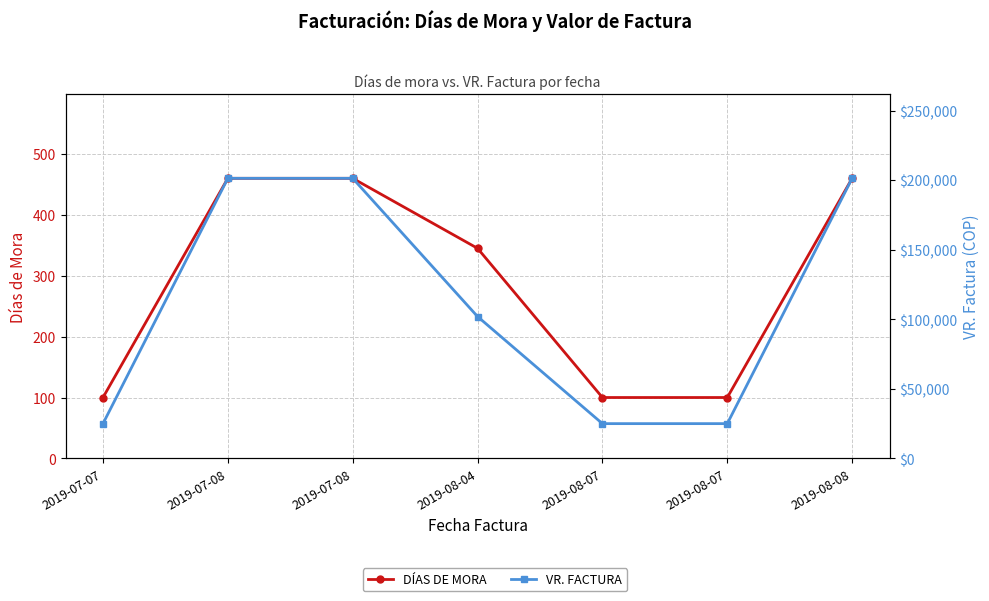

How many data points in DÍAS DE MORA are above 345?

3